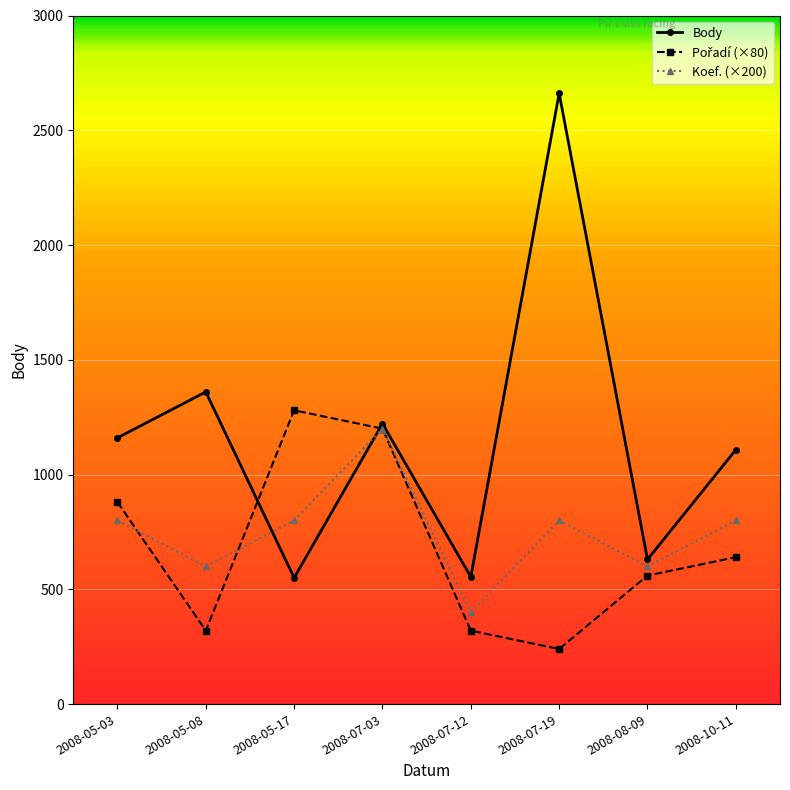

In Body, how many points are higher than both neighbors (excluding endpoints)?

3